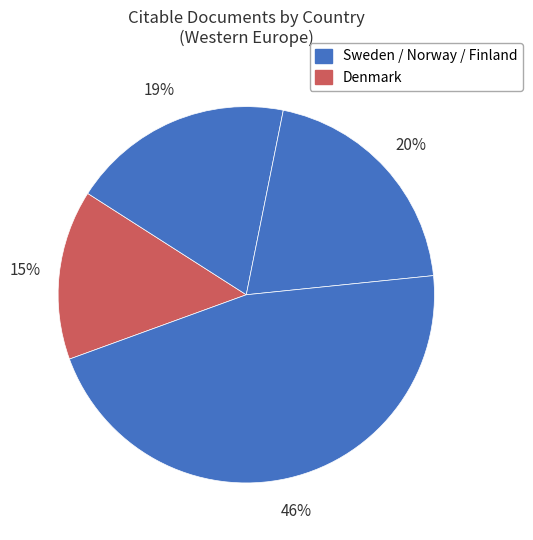

Count the number of slices in the pie.

4